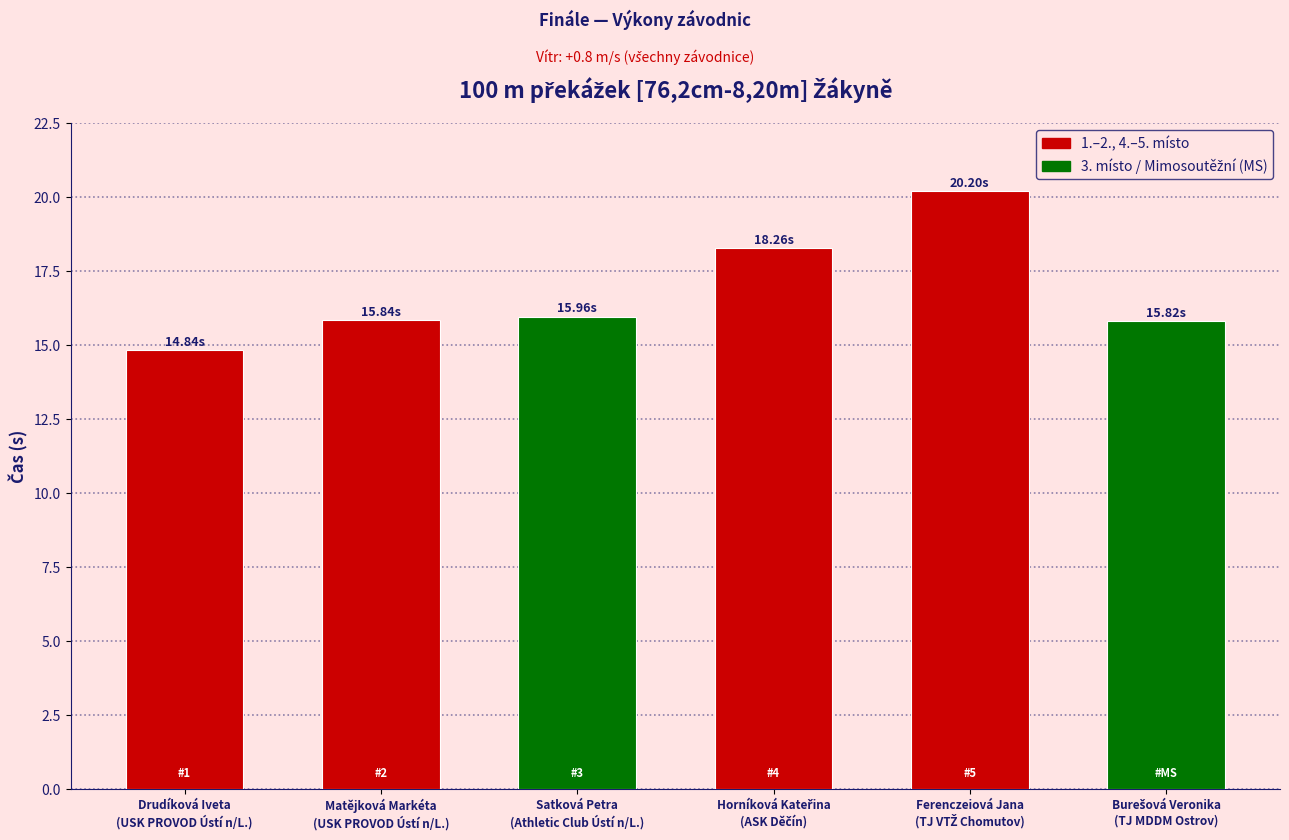

Count the number of categories in the chart.

6